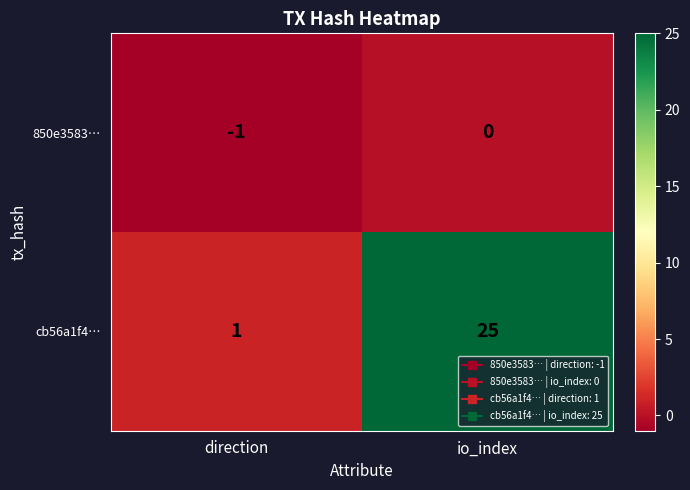

Which series changed the most between direction and io_index?

cb56a1f4…